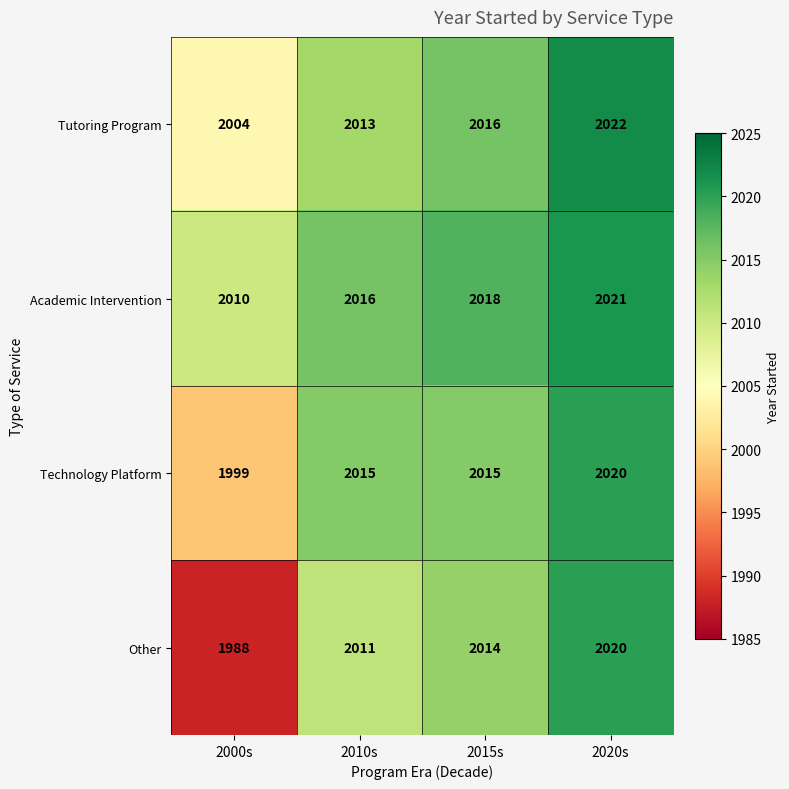

List the series in order of their overall mean, highest first.

Academic Intervention, Tutoring Program, Technology Platform, Other